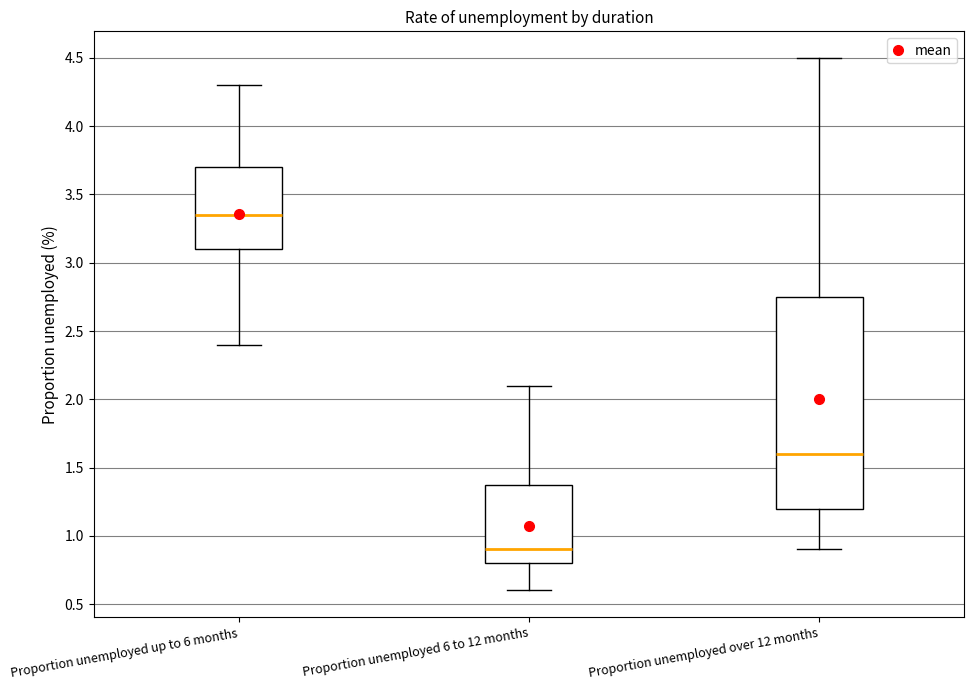

Reading left to right, transcribe this box plot: for each box, give where its median line is, the range the box spans, and where its two whiskers end, as read against the y-axis. The values are not printed on the chart, so give them approximately, as read against the axis.

Proportion unemployed up to 6 months: median 3.35, box 3.10 to 3.70, whiskers 2.40 to 4.30
Proportion unemployed 6 to 12 months: median 0.90, box 0.80 to 1.40, whiskers 0.60 to 2.10
Proportion unemployed over 12 months: median 1.60, box 1.20 to 2.75, whiskers 0.90 to 4.50